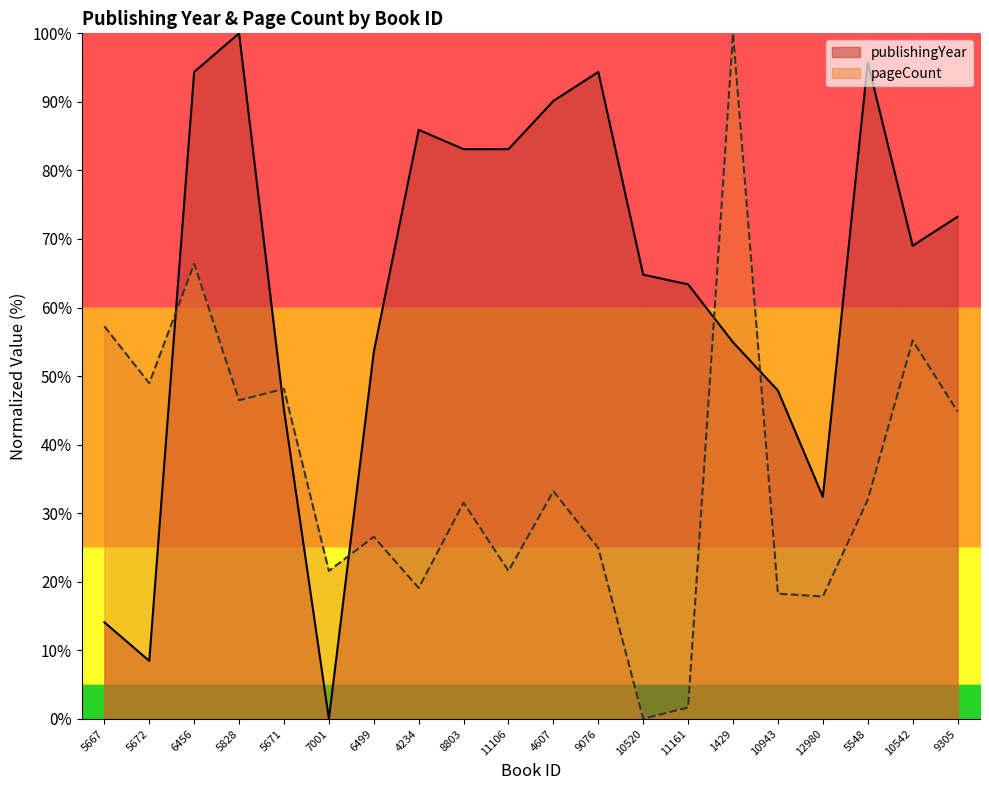

How many intersections are there between pageCount and publishingYear?

5